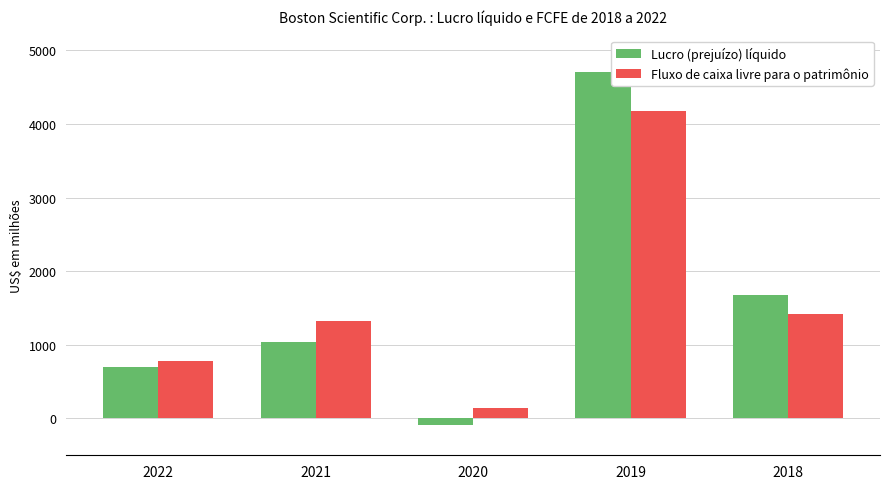

Reading right to left, extract all data points from this chart.

Lucro (prejuízo) líquido: 2018=1671	2019=4700	2020=-82	2021=1041	2022=698
Fluxo de caixa livre para o patrimônio: 2018=1413	2019=4176	2020=145	2021=1330	2022=785